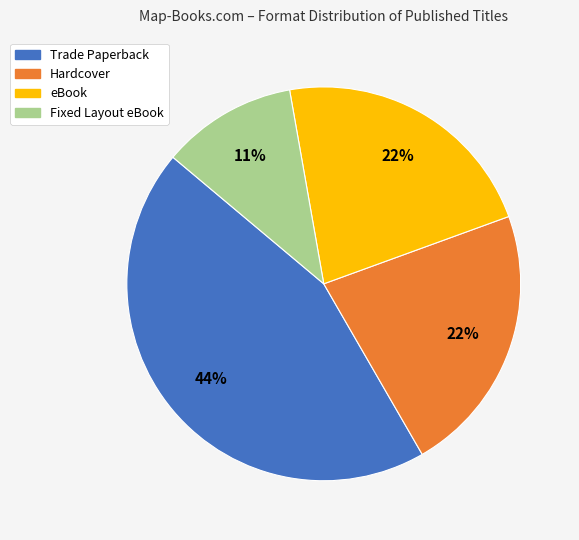

Combined, do Fixed Layout eBook and Hardcover account for over 50%?

No